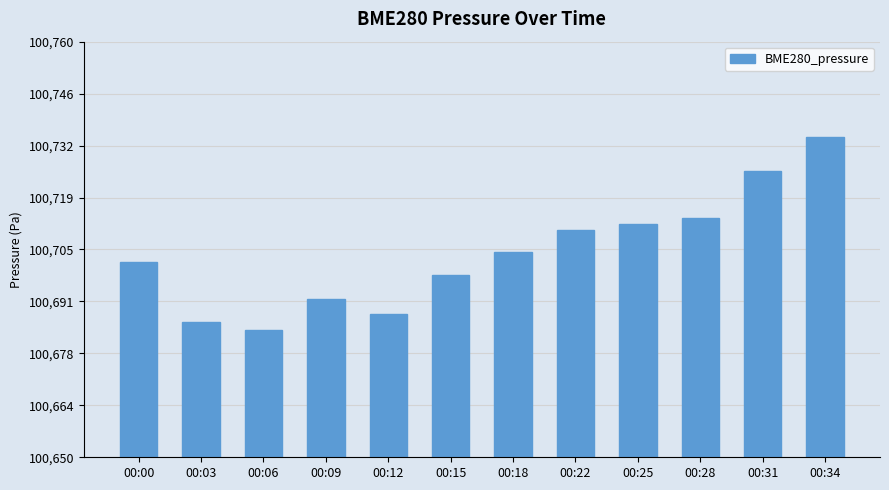

What is the minimum value shown in the chart?

100683.7